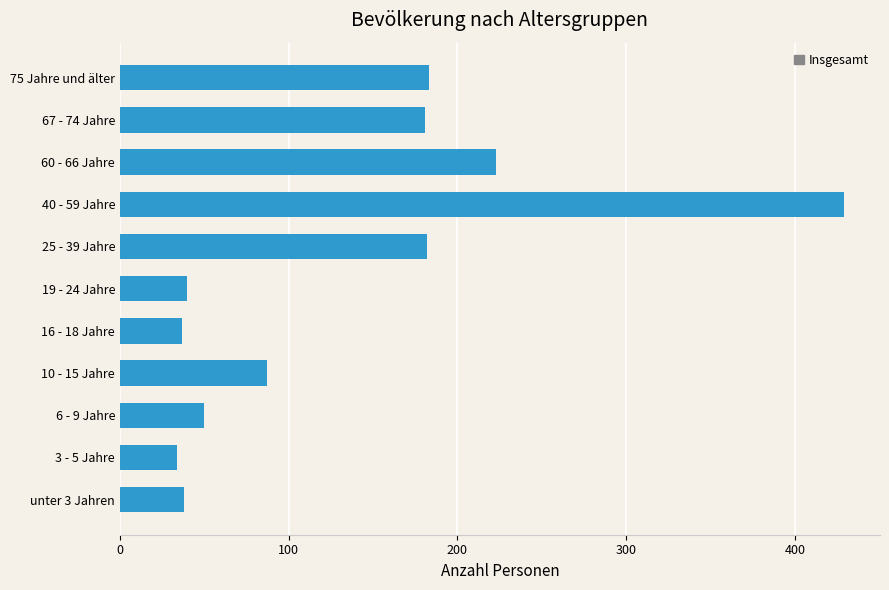

At which label is the value closest to 231?

60 - 66 Jahre